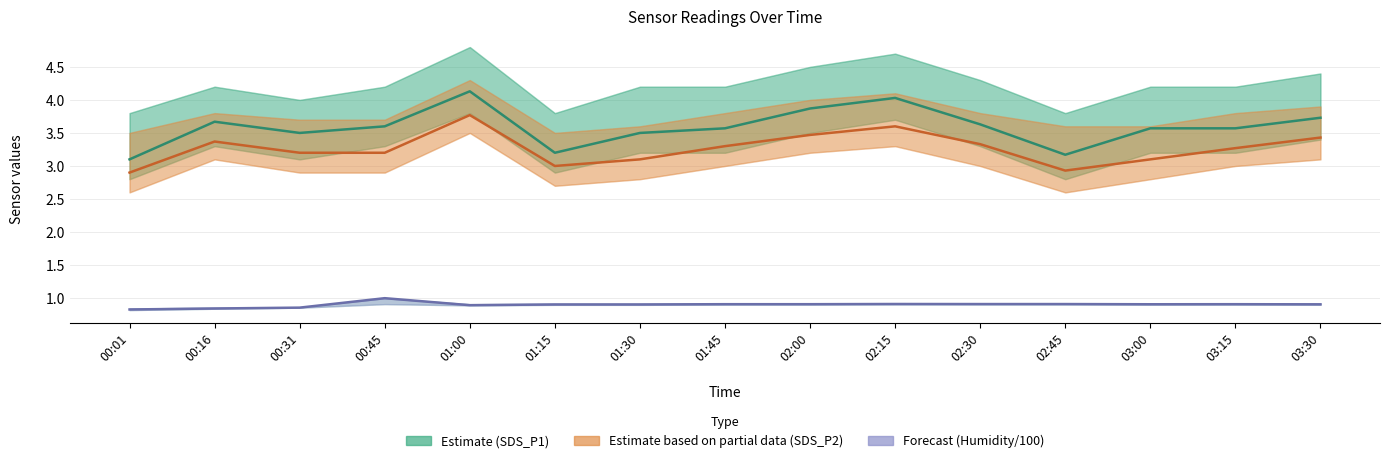

Which series changed the most between 00:16 and 00:45?

SDS_P2 (Estimate based on partial data)